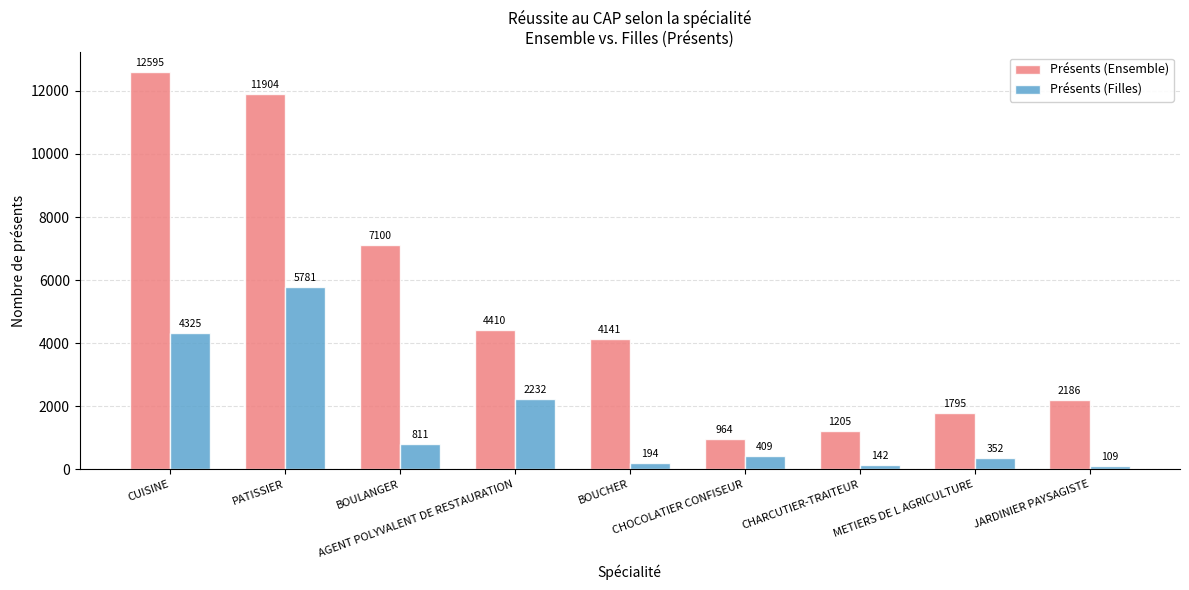

What is the value of the Présents (Ensemble) bar at the 7th from the left?

1205